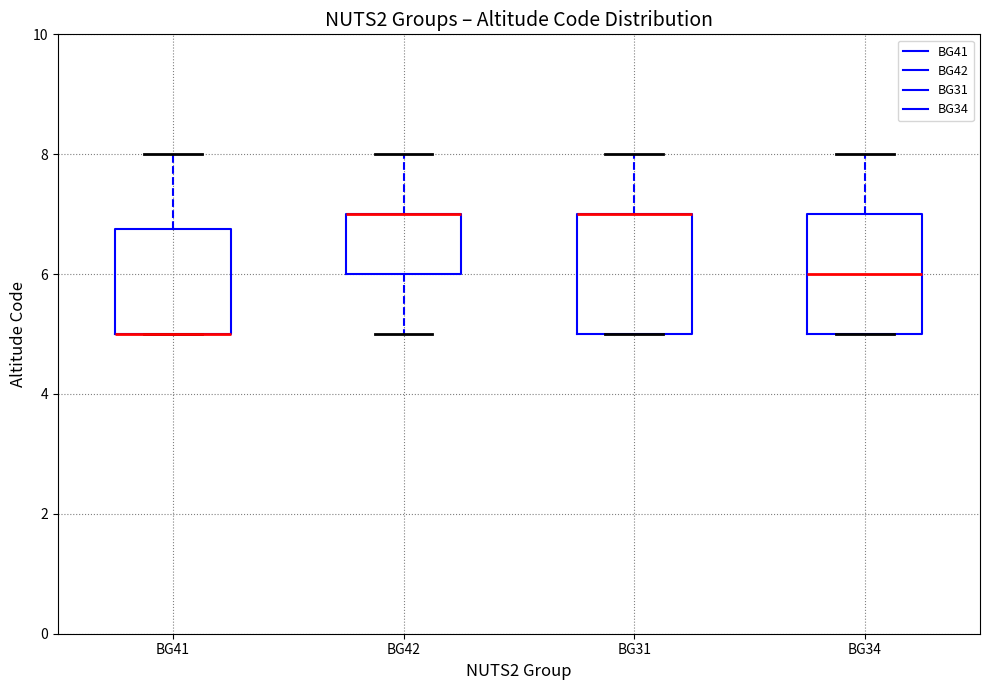

Reading left to right, transcribe this box plot: for each box, give where its median line is, the range the box spans, and where its two whiskers end, as read against the y-axis. The values are not printed on the chart, so give them approximately, as read against the axis.

BG41: median 5.0 (drawn on the box's lower edge), box 5.0 to 6.8, whiskers 5.0 to 8.0
BG42: median 7.0 (drawn on the box's upper edge), box 6.0 to 7.0, whiskers 5.0 to 8.0
BG31: median 7.0 (drawn on the box's upper edge), box 5.0 to 7.0, whiskers 5.0 to 8.0
BG34: median 6.0, box 5.0 to 7.0, whiskers 5.0 to 8.0